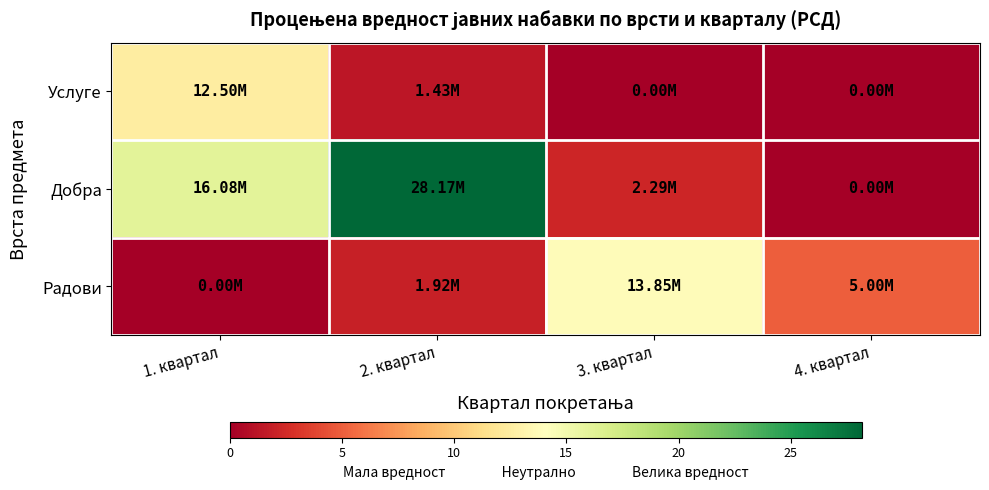

How many series are shown in this chart?

3